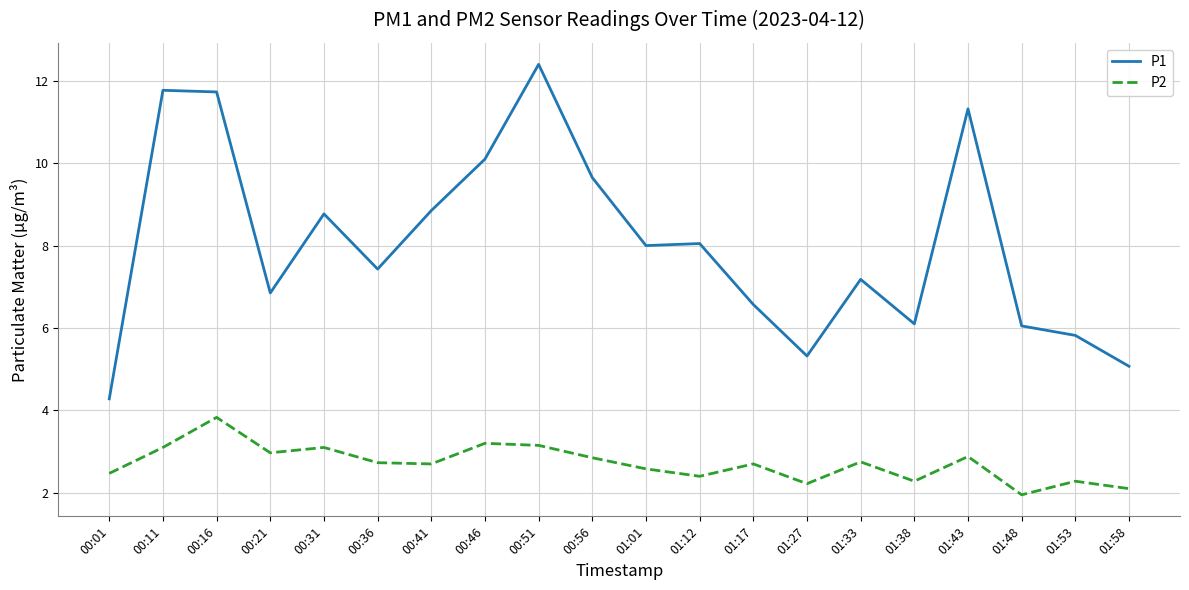

Which series changed the most between 00:36 and 01:12?

P1